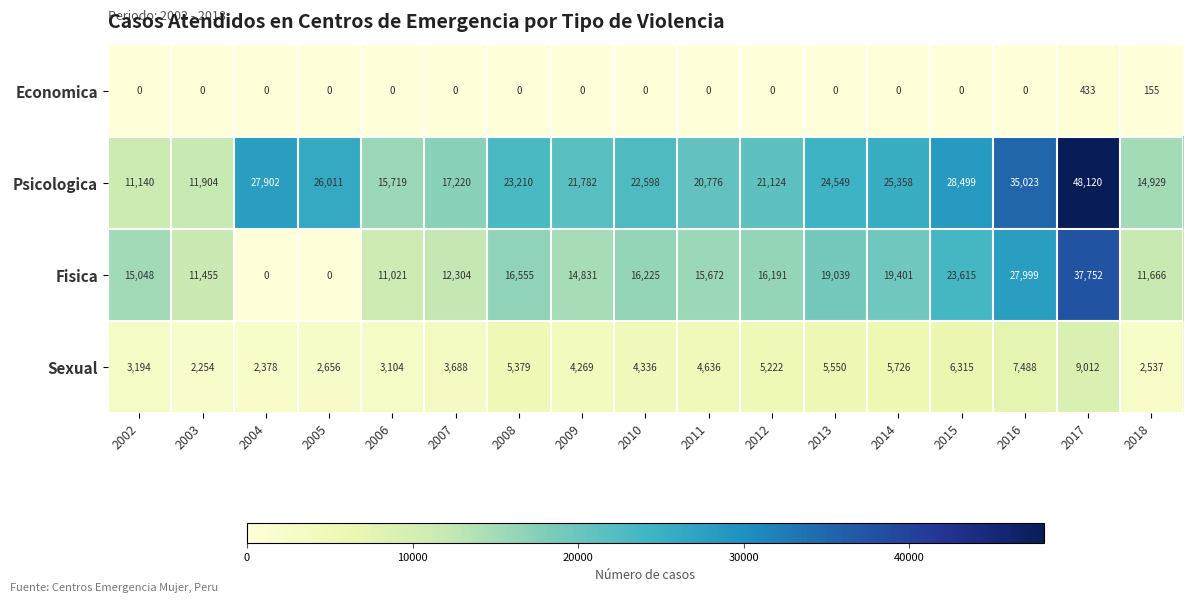

At how many categories does at least one series exceed 6555?

17